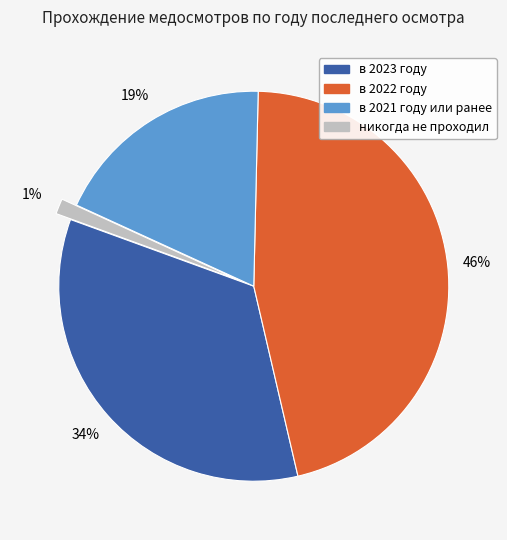

Which slice is the smallest?

никогда не проходил